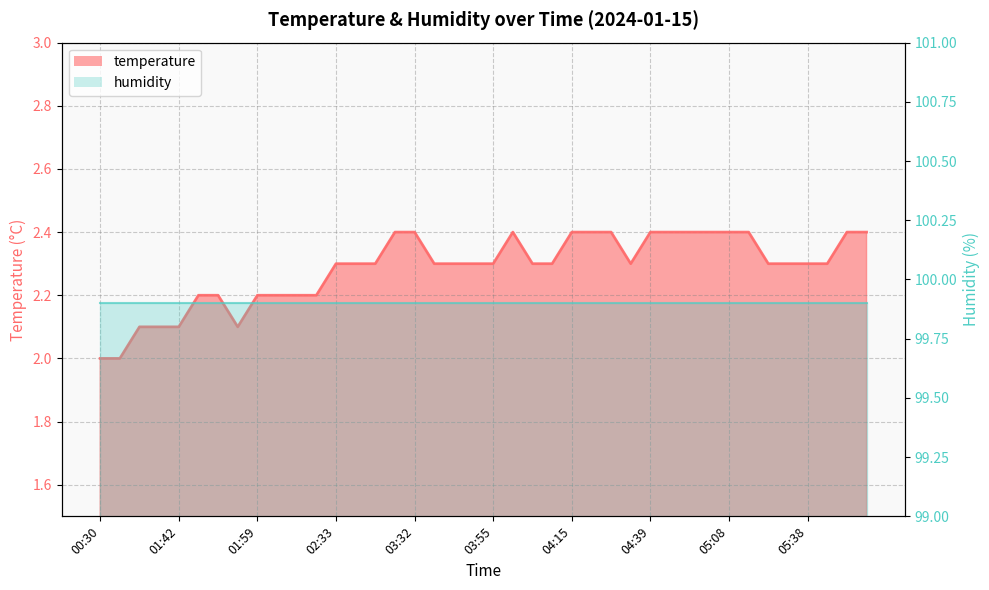

How many interior local peaks (higher than both neighbors) does the data have?

1